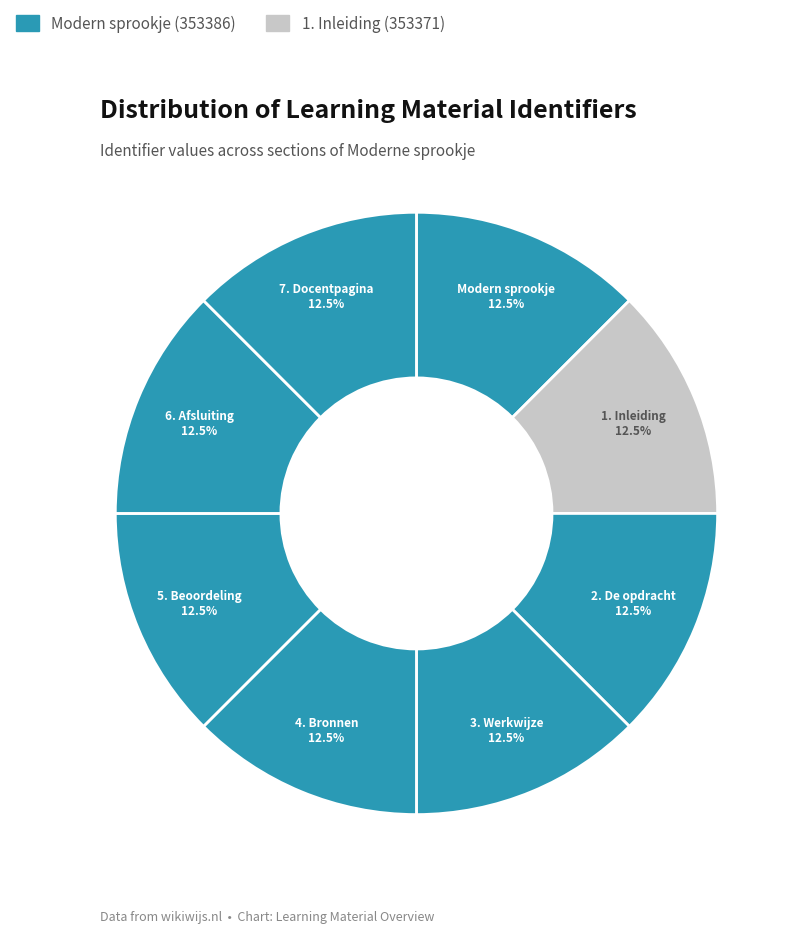

How many segments does this pie chart have?

8